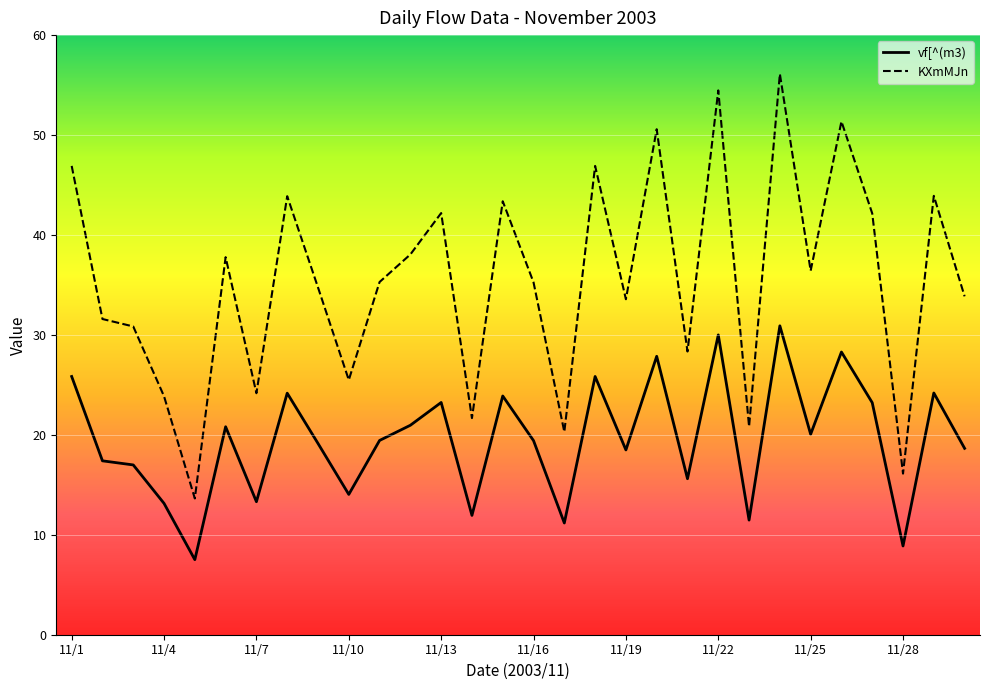

What is the maximum value for vf[^(m3)?

30.9